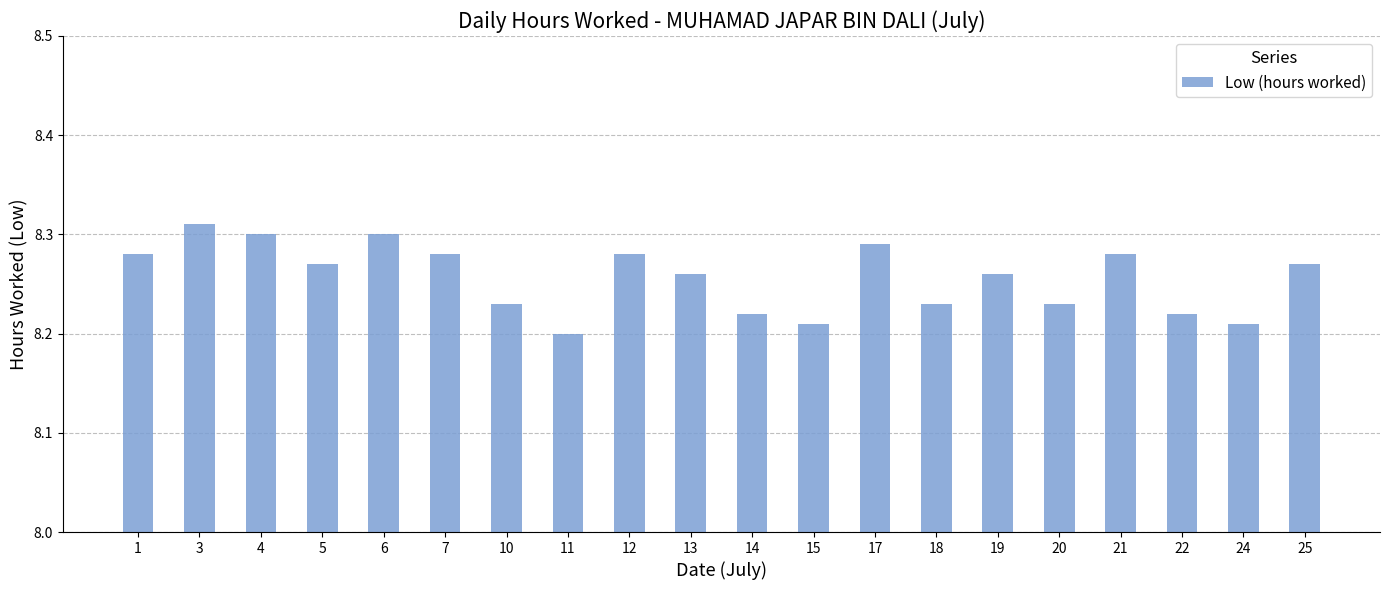

What is the difference between the maximum and second lowest values?

0.1